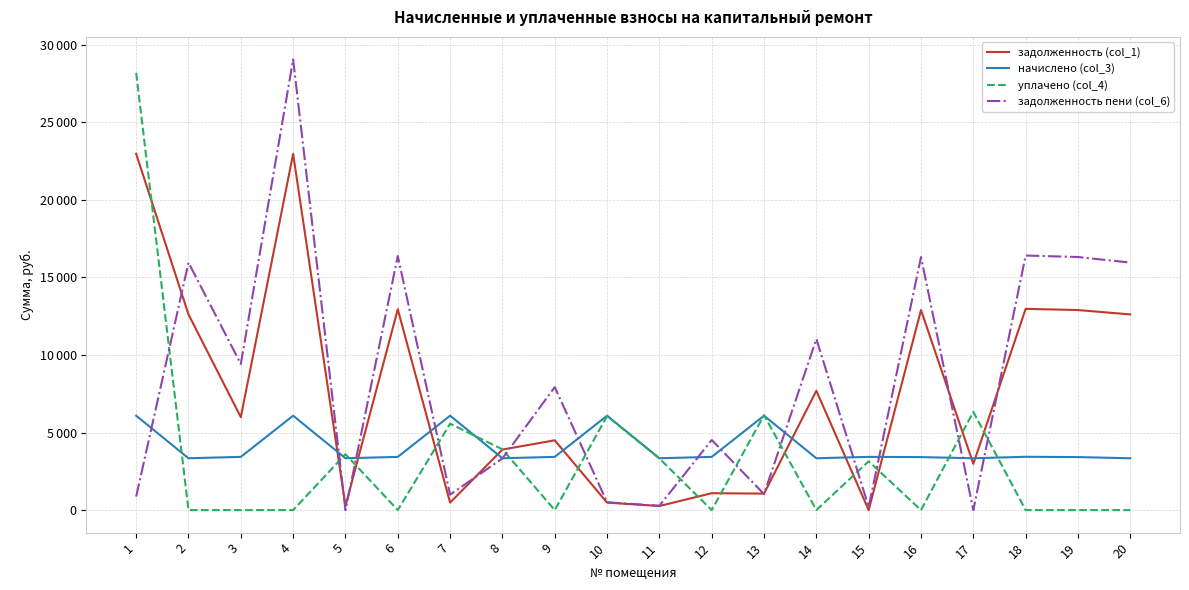

What is the spread (max minus min) of values at 5?

3599.9